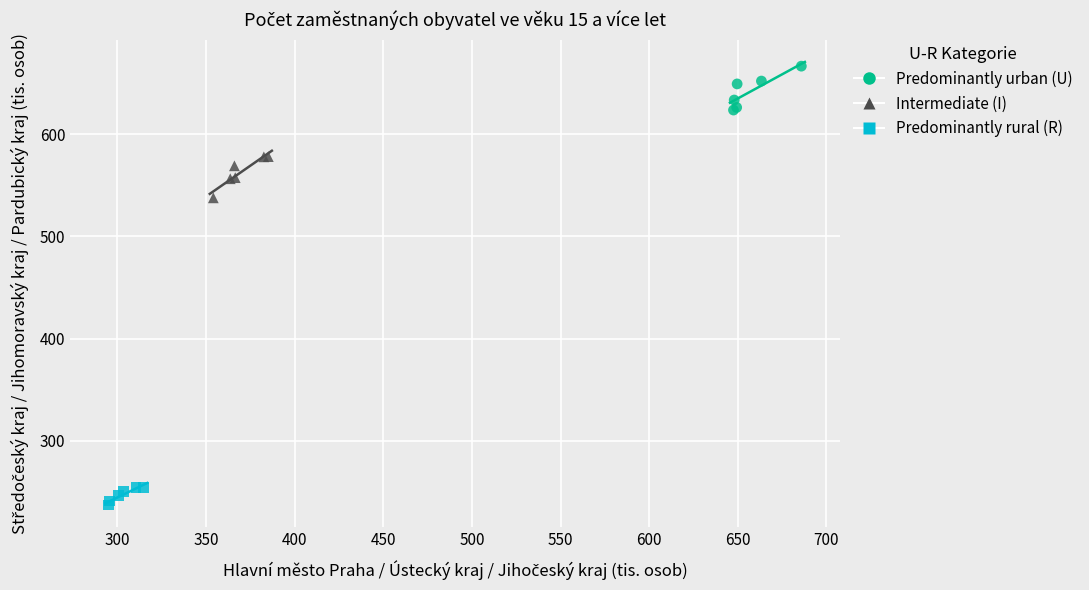

Which series contains the lowest Y value?

Predominantly rural (R)